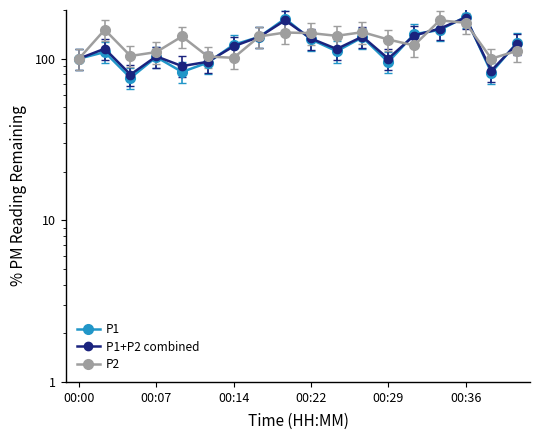

How many data points in P1 are less than 121?

9